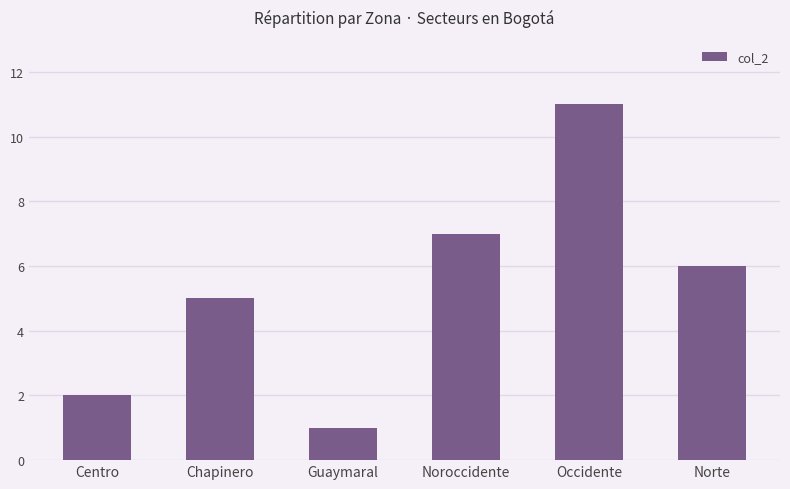

How many data points are less than 6?

3